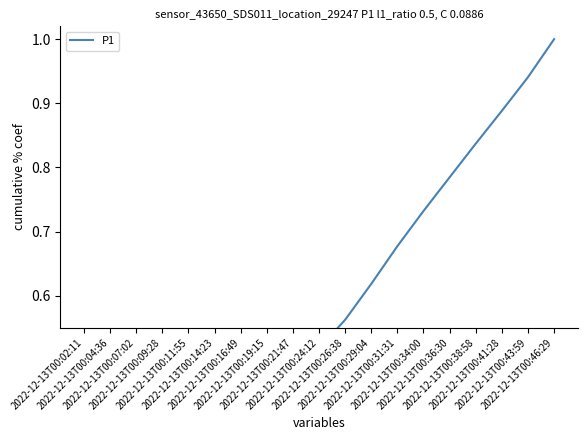

True or false: the data shows 0.6 at 2022-12-13T00:26:38.

True